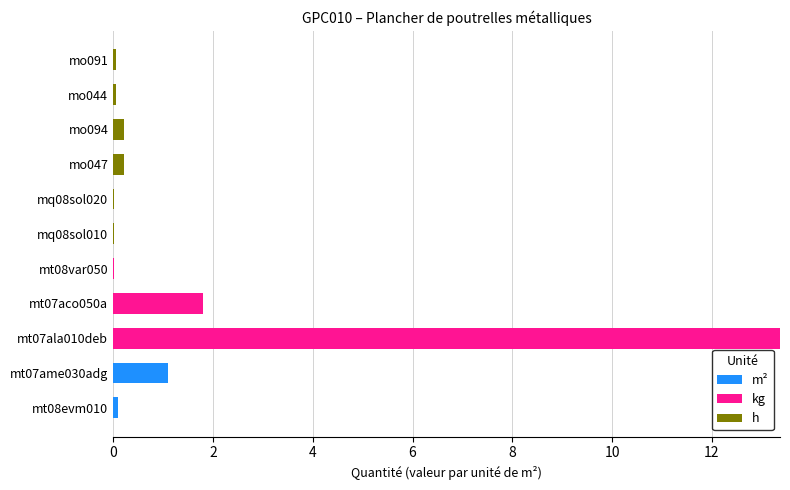

At which category is the sum across all series the highest?

mt07ala010deb